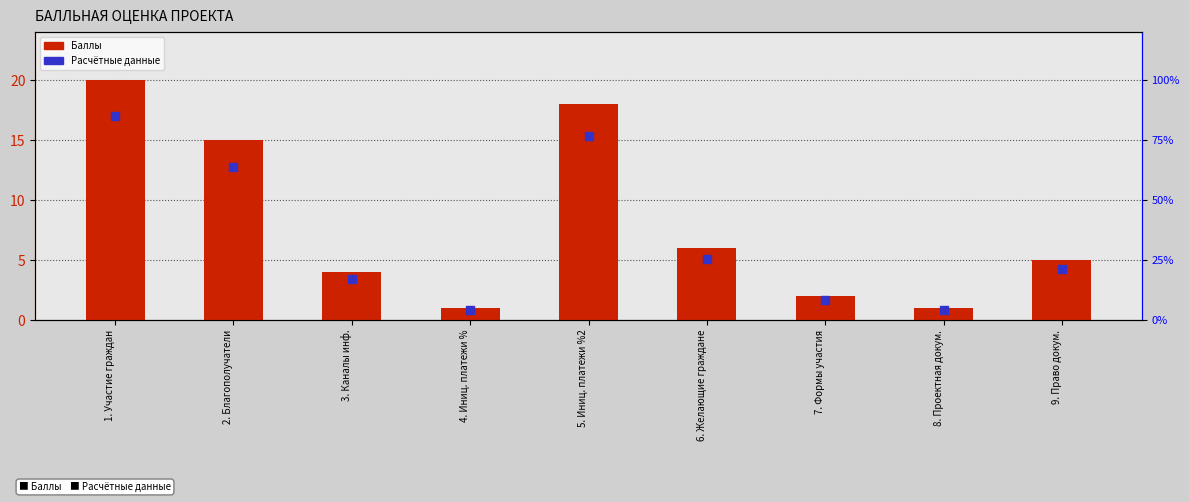

Which series contains the lowest Y value?

Расчётные данные (маркер)